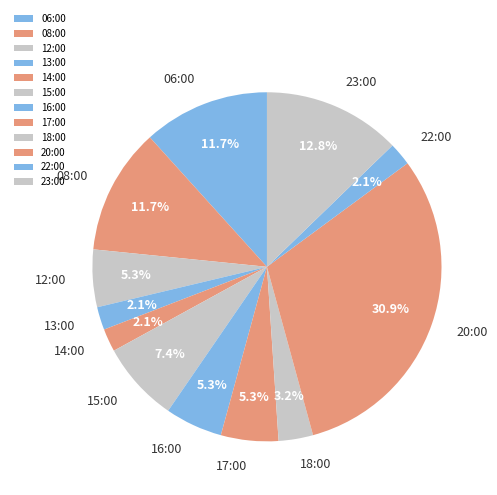

What percentage is NOT represented by 16:00?

94.7%